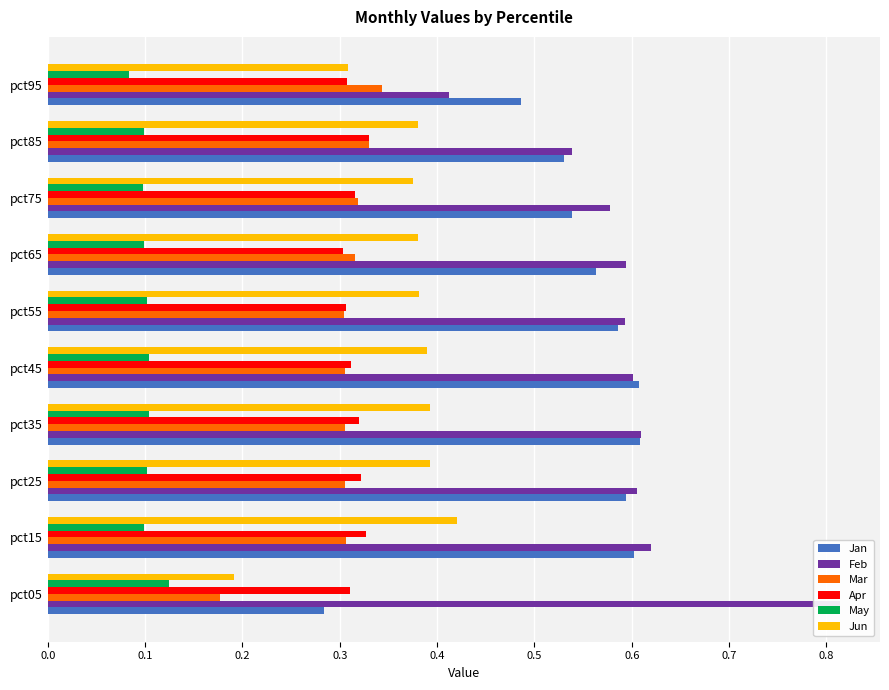

What is the sum of all Jun values?

3.6